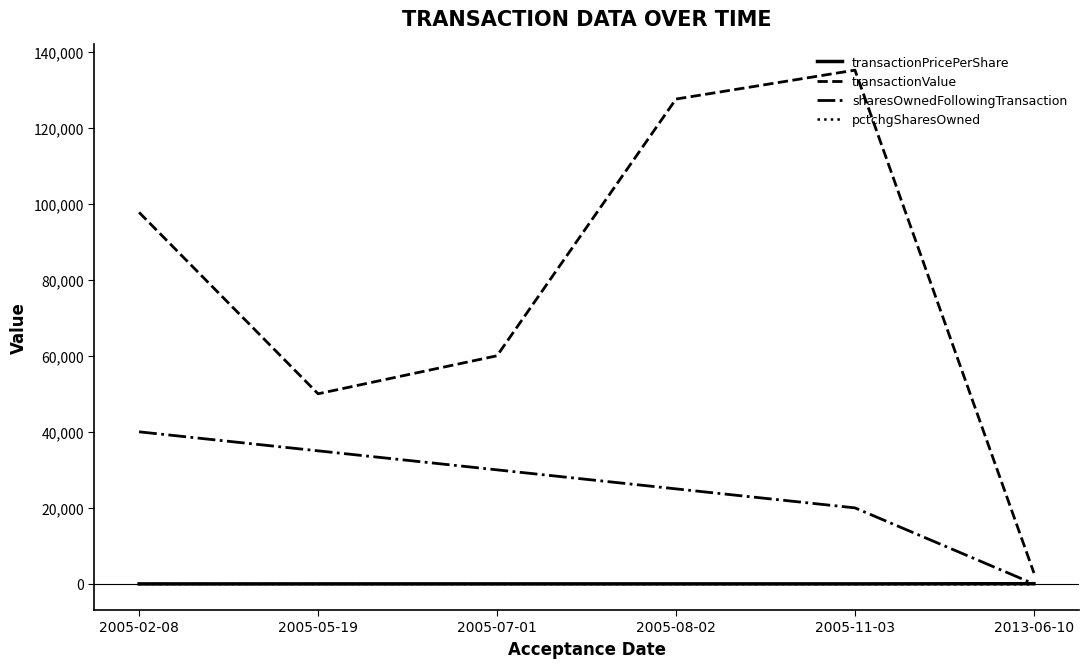

Between 2005-02-08 and 2005-11-03, which series saw the biggest shift?

transactionValue